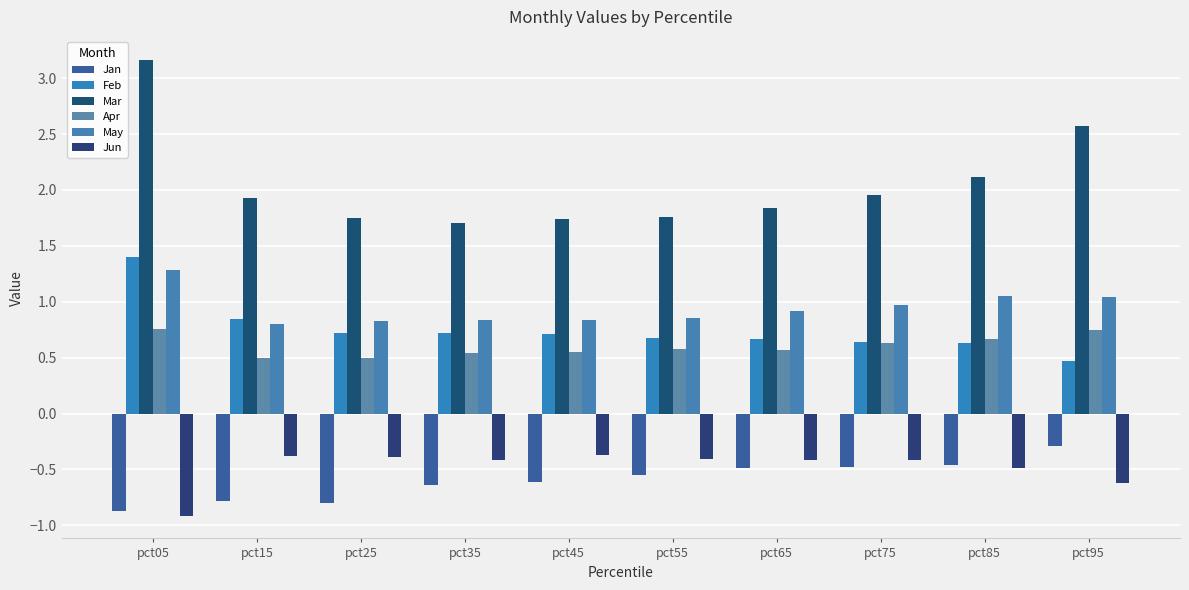

List the series in order of their peak value, lowest first.

Jun, Jan, Apr, May, Feb, Mar